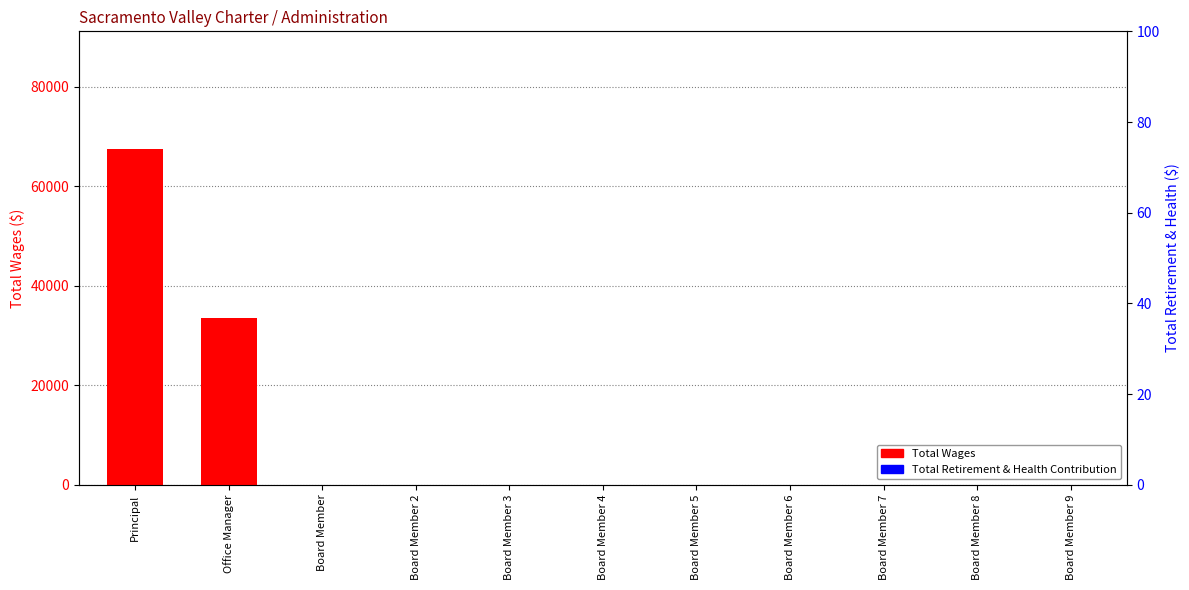

Reading left to right, extract all data points from this chart.

Total Wages: Principal=67550	Office Manager=33575	Board Member=0	Board Member 2=0	Board Member 3=0	Board Member 4=0	Board Member 5=0	Board Member 6=0	Board Member 7=0	Board Member 8=0	Board Member 9=0
Total Retirement & Health Contribution: Principal=0	Office Manager=0	Board Member=0	Board Member 2=0	Board Member 3=0	Board Member 4=0	Board Member 5=0	Board Member 6=0	Board Member 7=0	Board Member 8=0	Board Member 9=0